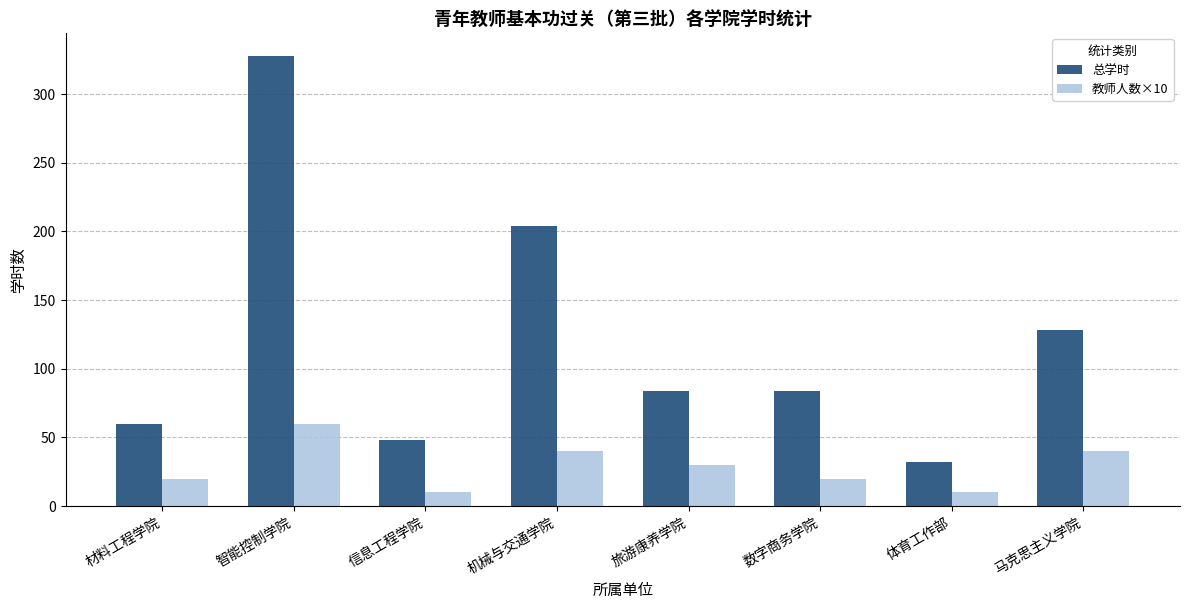

What is the lowest value of the 总学时 series?

32